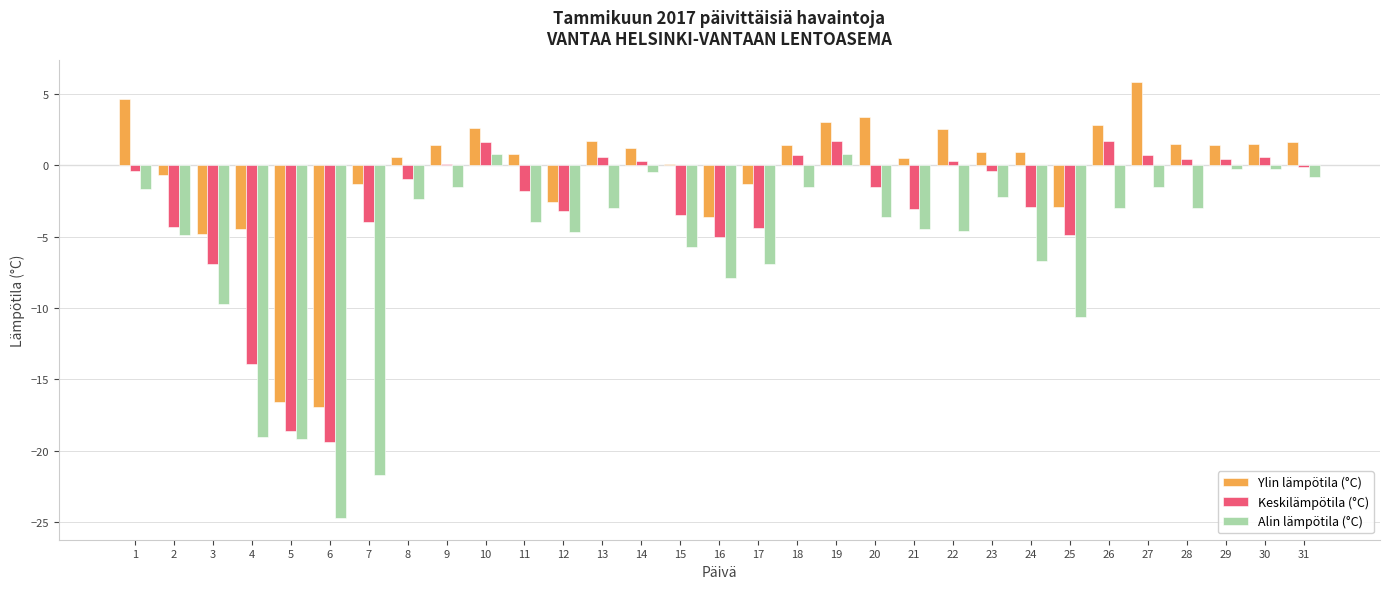

Are the bars grouped side by side (vs. stacked)?

Yes